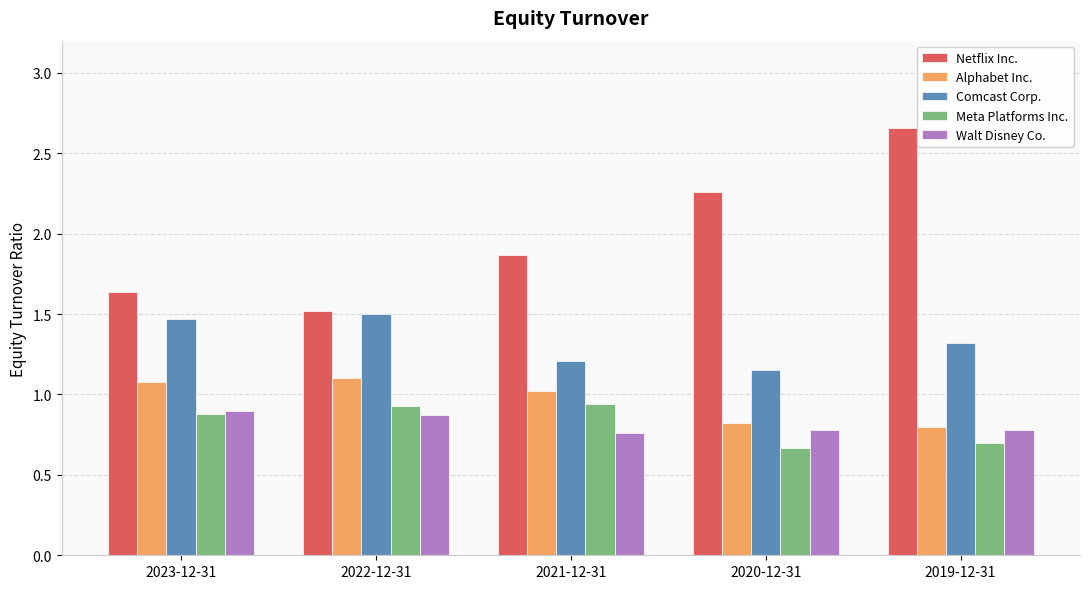

True or false: Comcast Corp. has a value of 2.0 at 2020-12-31.

False